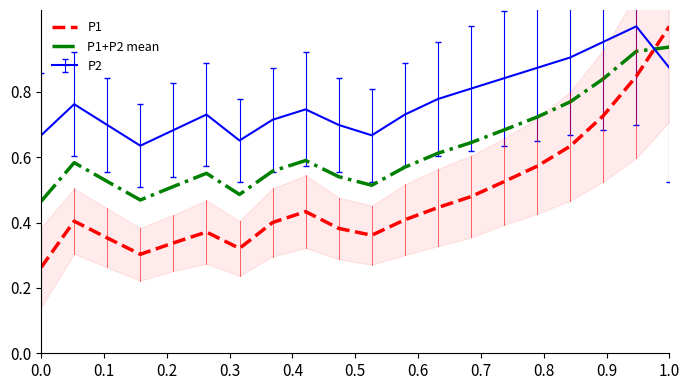

Which series ends up on top after the final intersection of P2 and P1+P2 mean?

P1+P2 mean